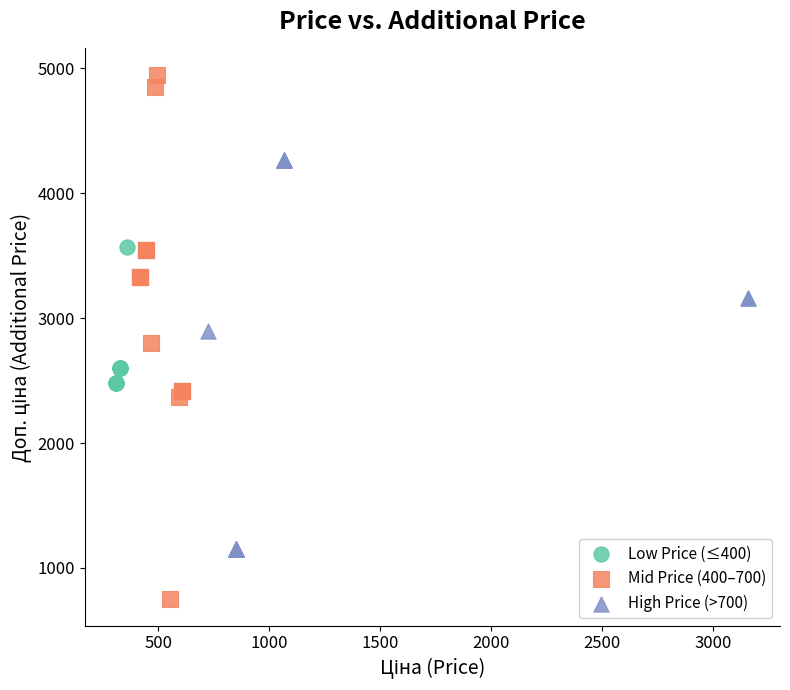

What are all the series names shown in the legend?

Low Price (≤400), Mid Price (400–700), High Price (>700)